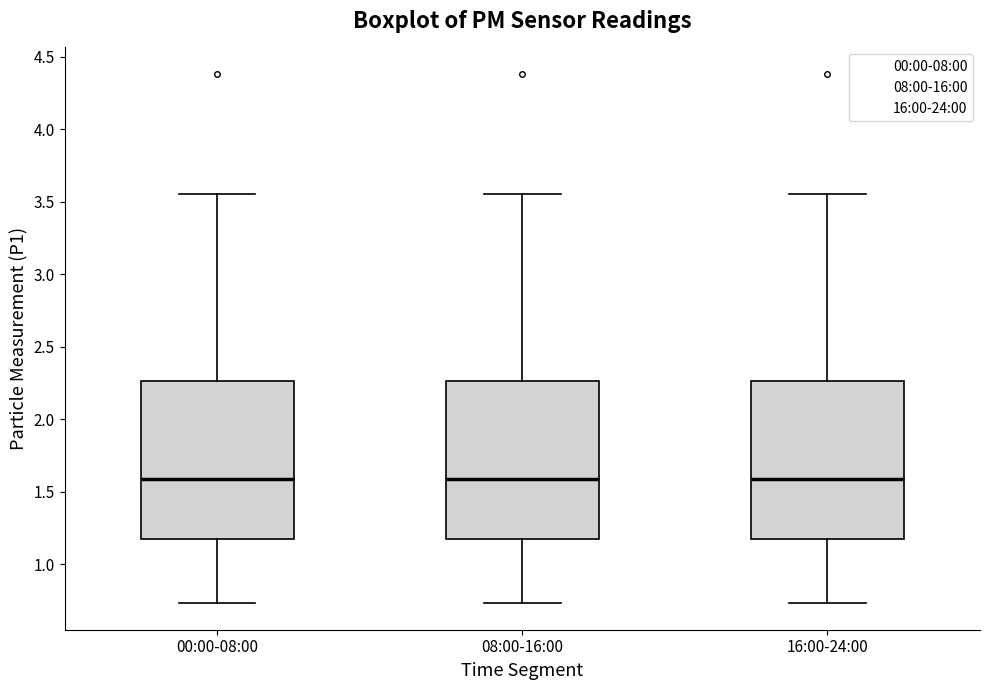

Reading left to right, read every box against the y-axis: the position of its median line, the range the box covers, and the ends of its whiskers. The values are not printed on the chart, so give them approximately, as read against the axis.

00:00-08:00: median 1.60, box 1.15 to 2.25, whiskers 0.75 to 3.55
08:00-16:00: median 1.60, box 1.15 to 2.25, whiskers 0.75 to 3.55
16:00-24:00: median 1.60, box 1.15 to 2.25, whiskers 0.75 to 3.55